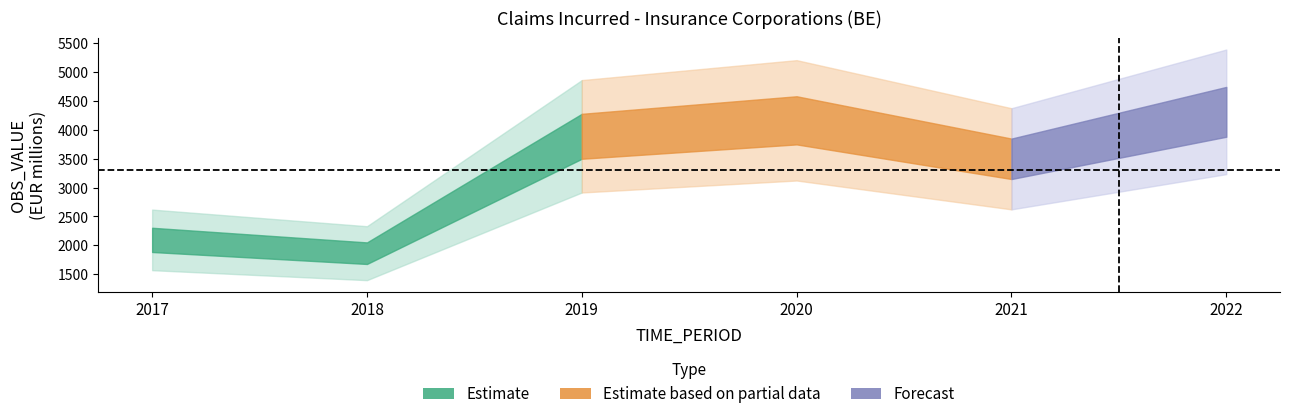

How many lines are shown in the chart?

1